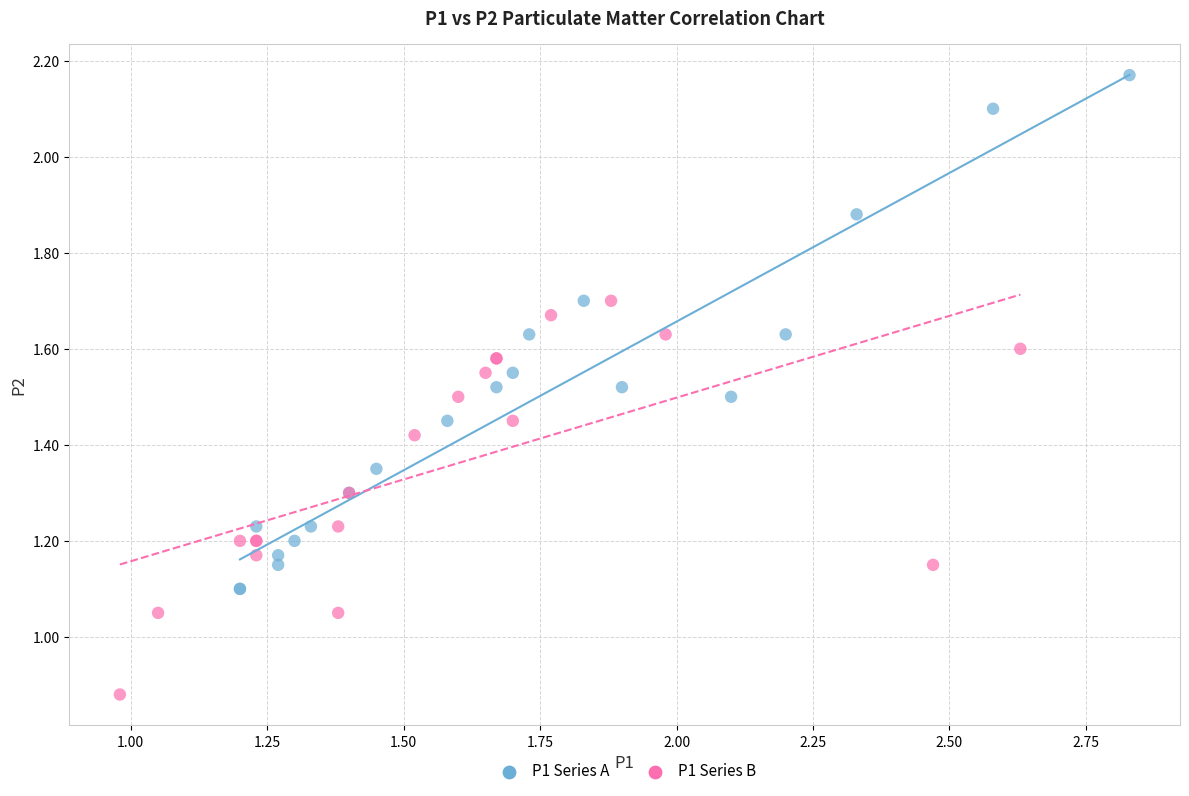

Which series contains the lowest Y value?

P1 Series B